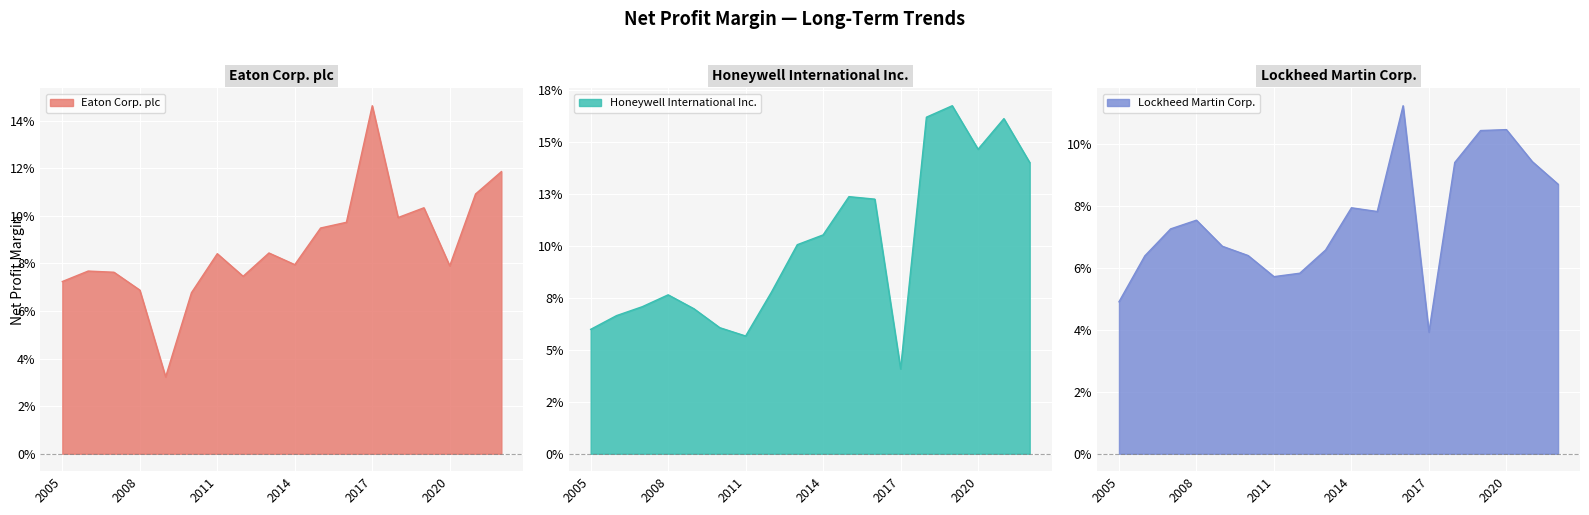

How many Honeywell International Inc. values are between 0 and 1?

18